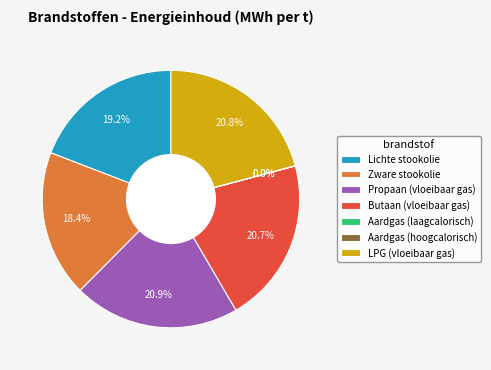

Approximately how many times larger is the value at Propaan (vloeibaar gas) compared to Lichte stookolie?

1.1